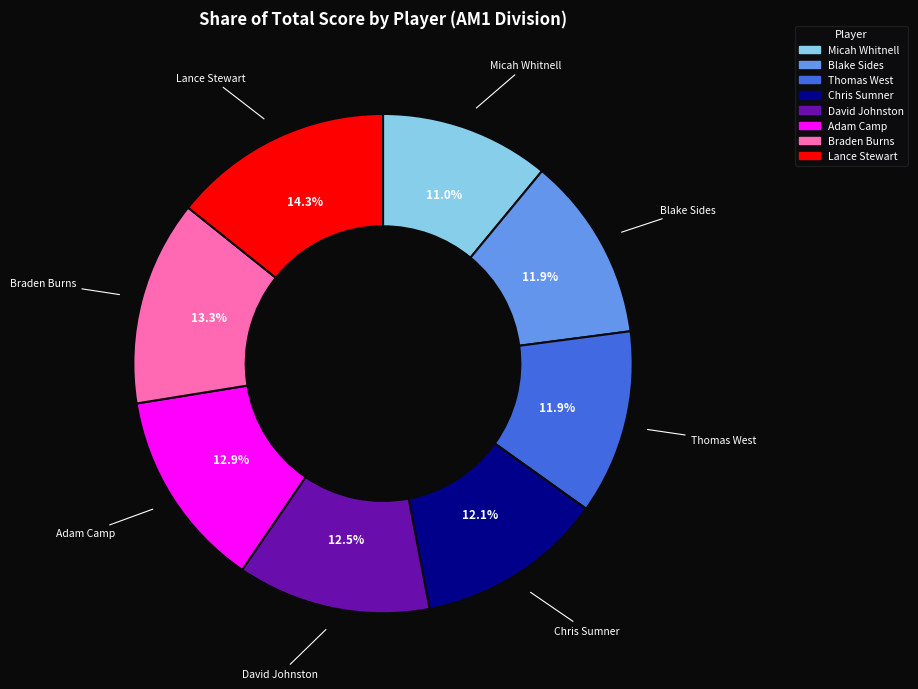

Between Braden Burns and Chris Sumner, which is larger?

Braden Burns